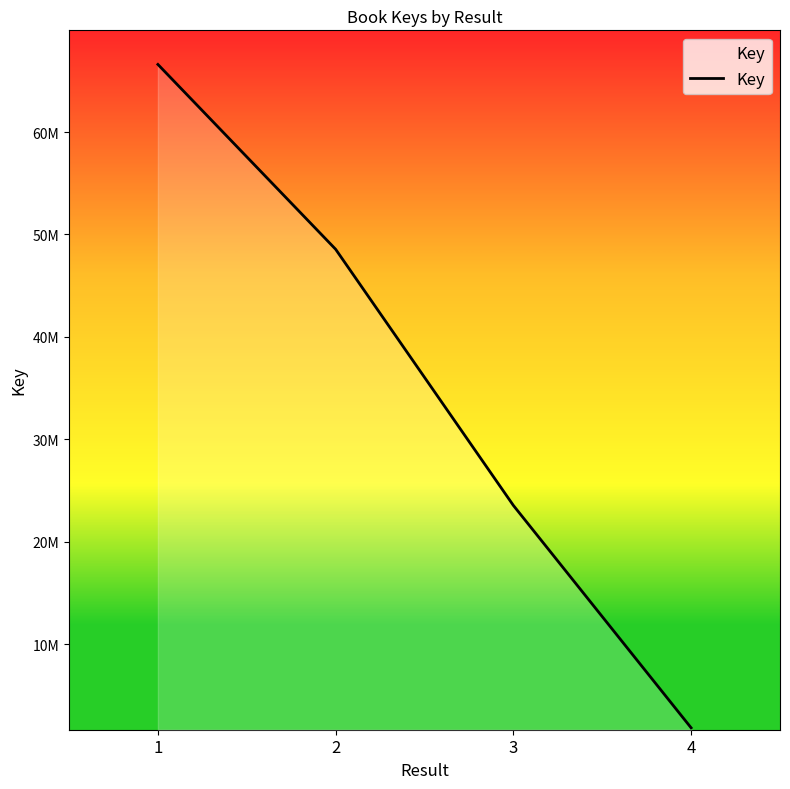

Is this an area chart (filled region under the line)?

Yes